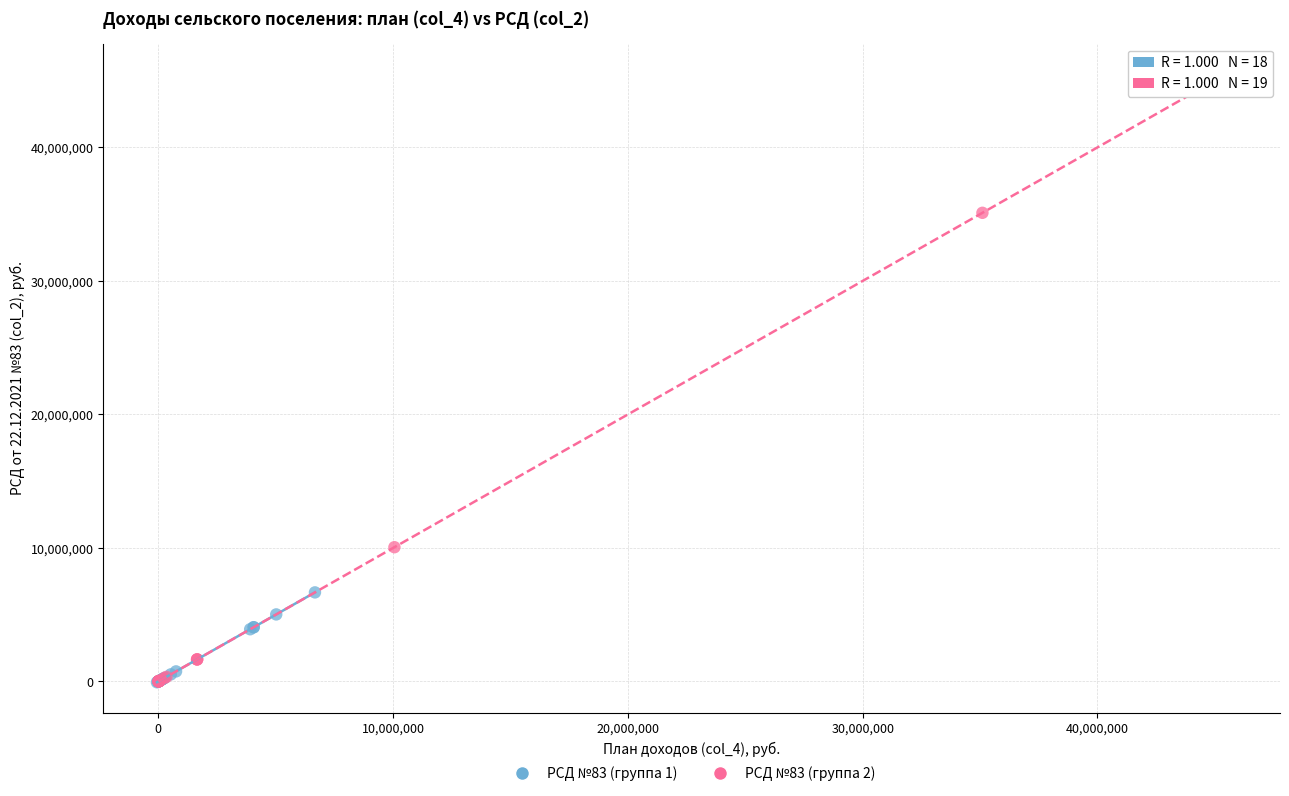

Which series has the widest spread of Y values?

РСД №83 (группа 2)